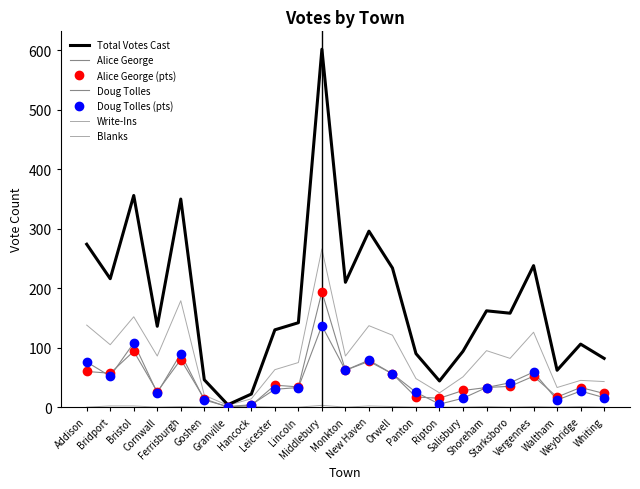

At which category is the sum across all series the highest?

Middlebury